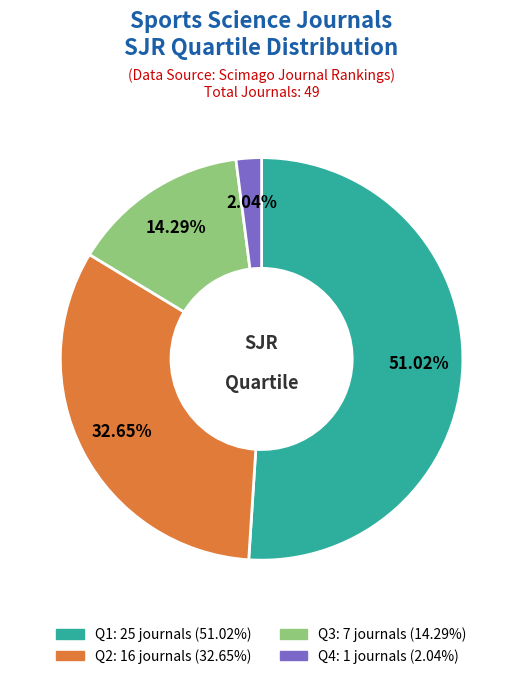

To the nearest percent, what is the average slice percentage?

25%